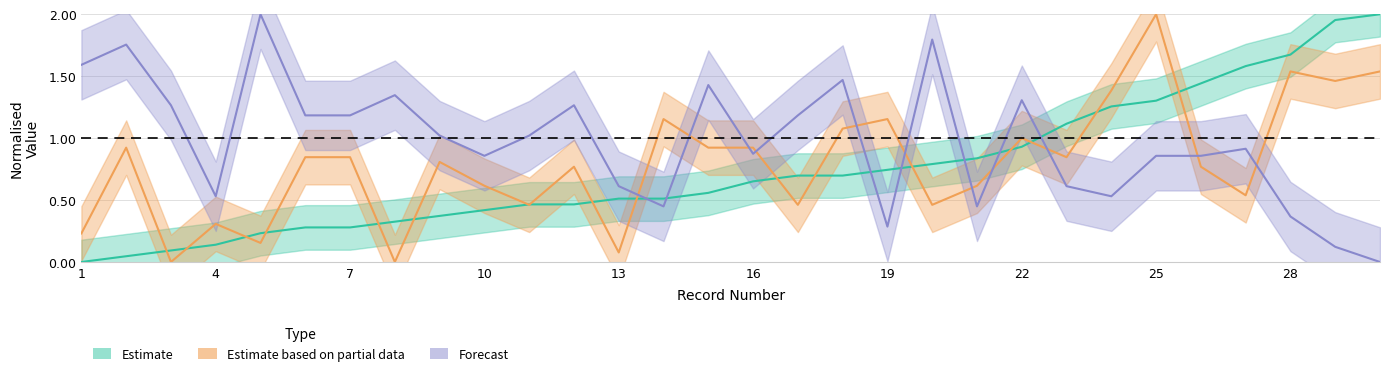

True or false: blood_pressure and lung_capacity_scaled cross at least once.

True